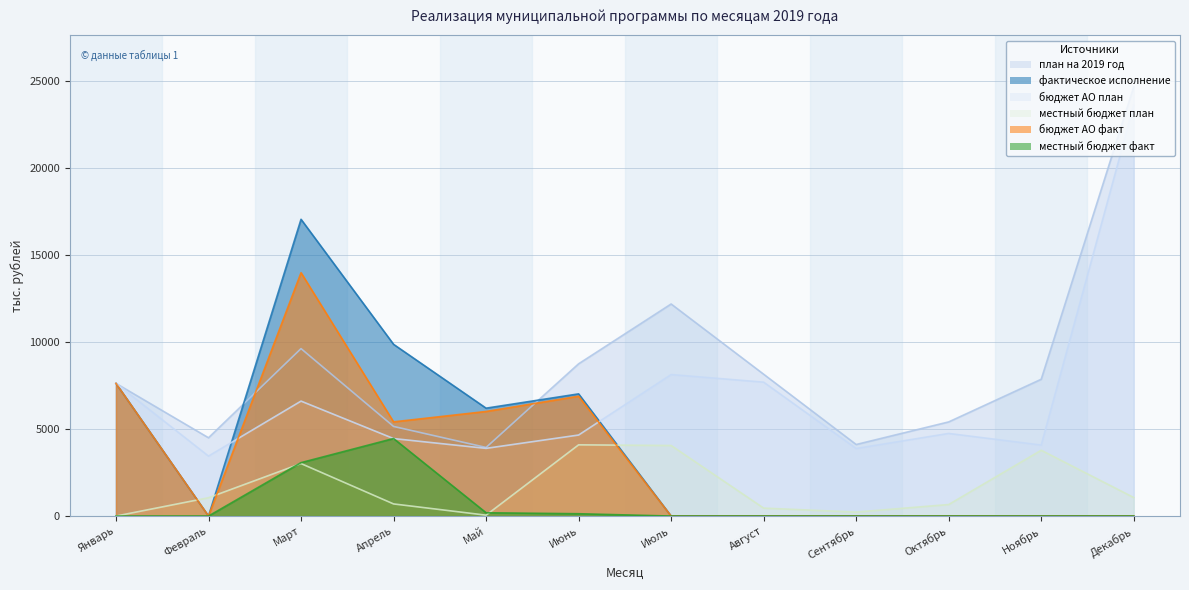

At which label does местный бюджет план reach its peak?

Июнь